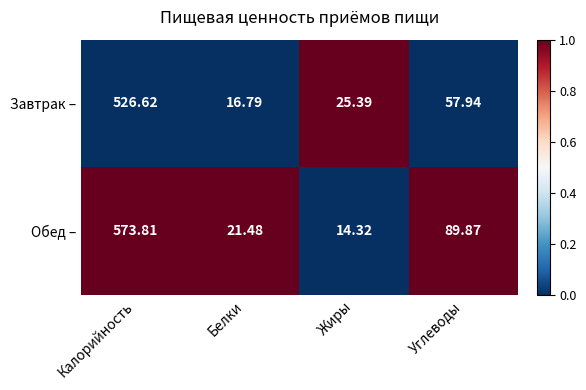

Which label corresponds to the largest value in the chart?

Калорийность